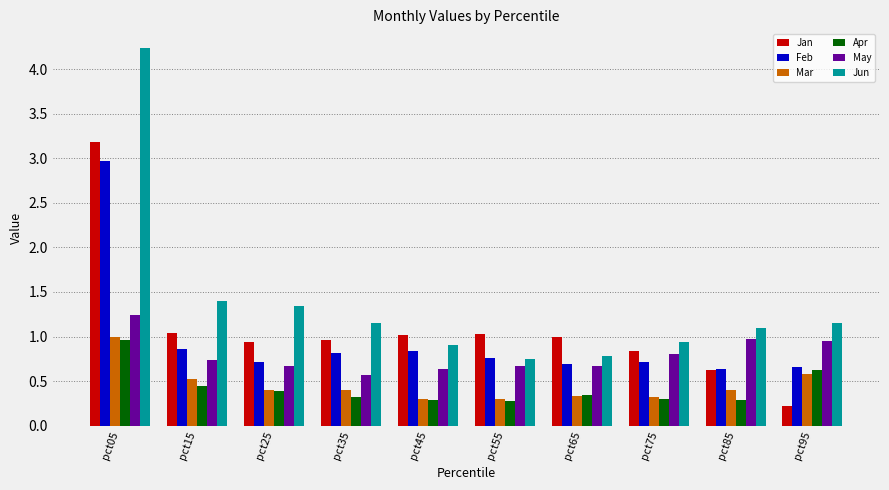

Which series has the largest total across all categories?

Jun